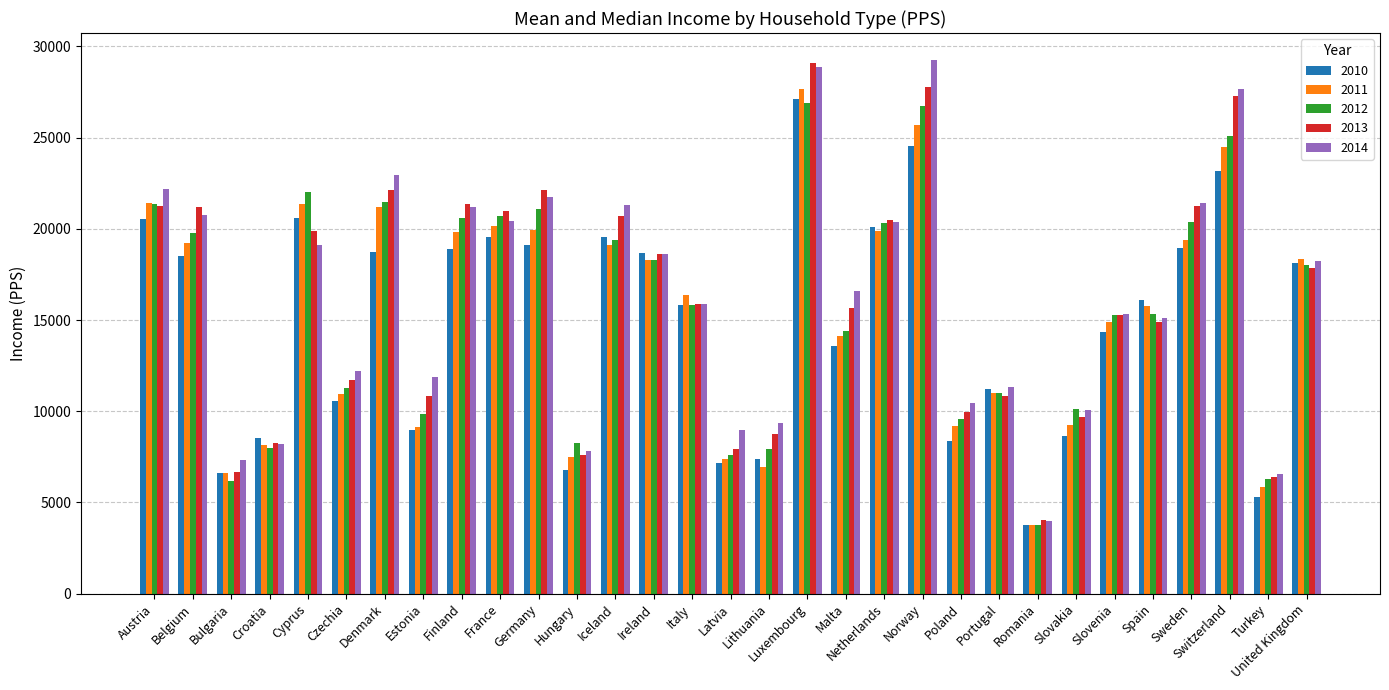

At which category is the sum across all series the highest?

Luxembourg